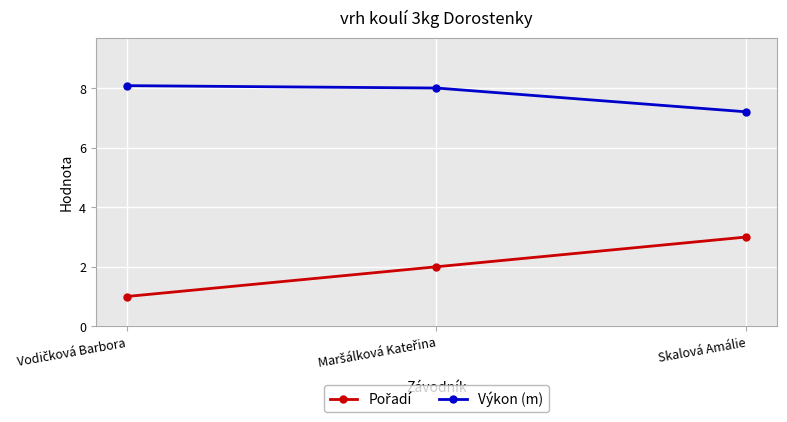

What is the total value across all series at Skalová Amálie?

10.2